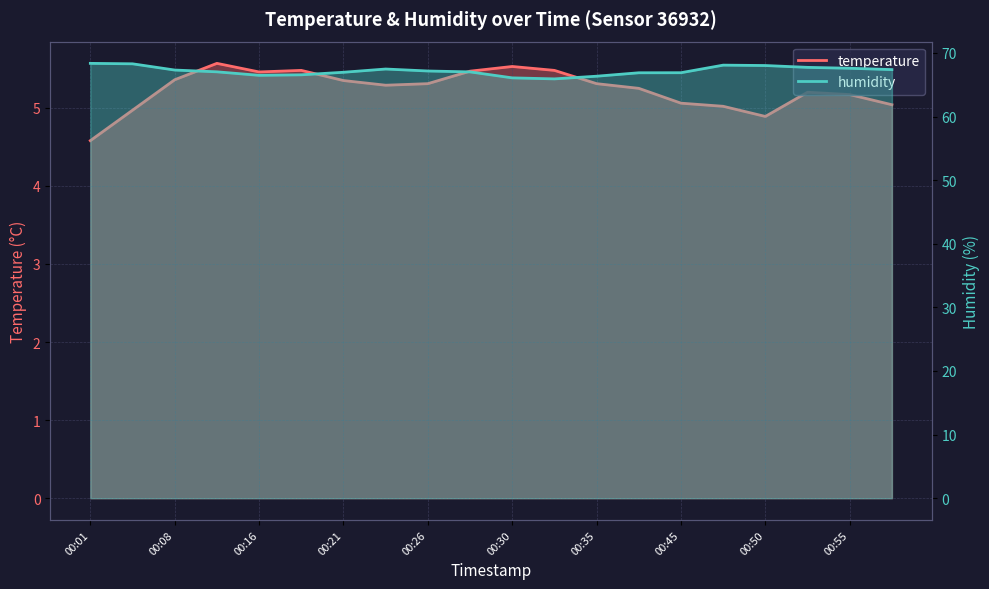

What is the value of the humidity point at the 6th from the left?

66.6